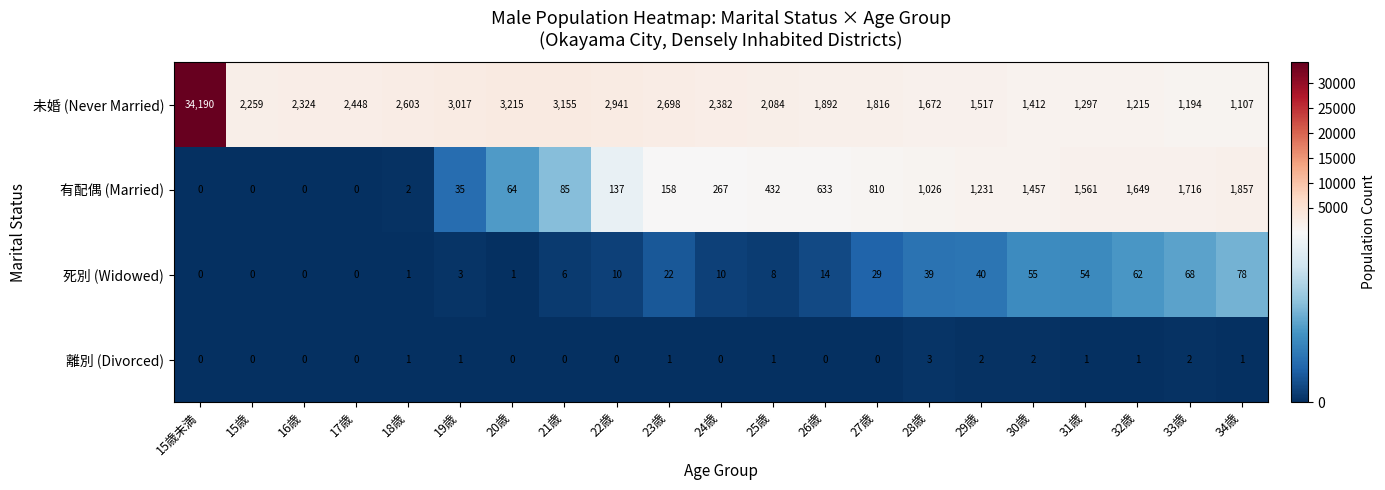

Which series has the largest range (max minus min)?

未婚 (Never Married)